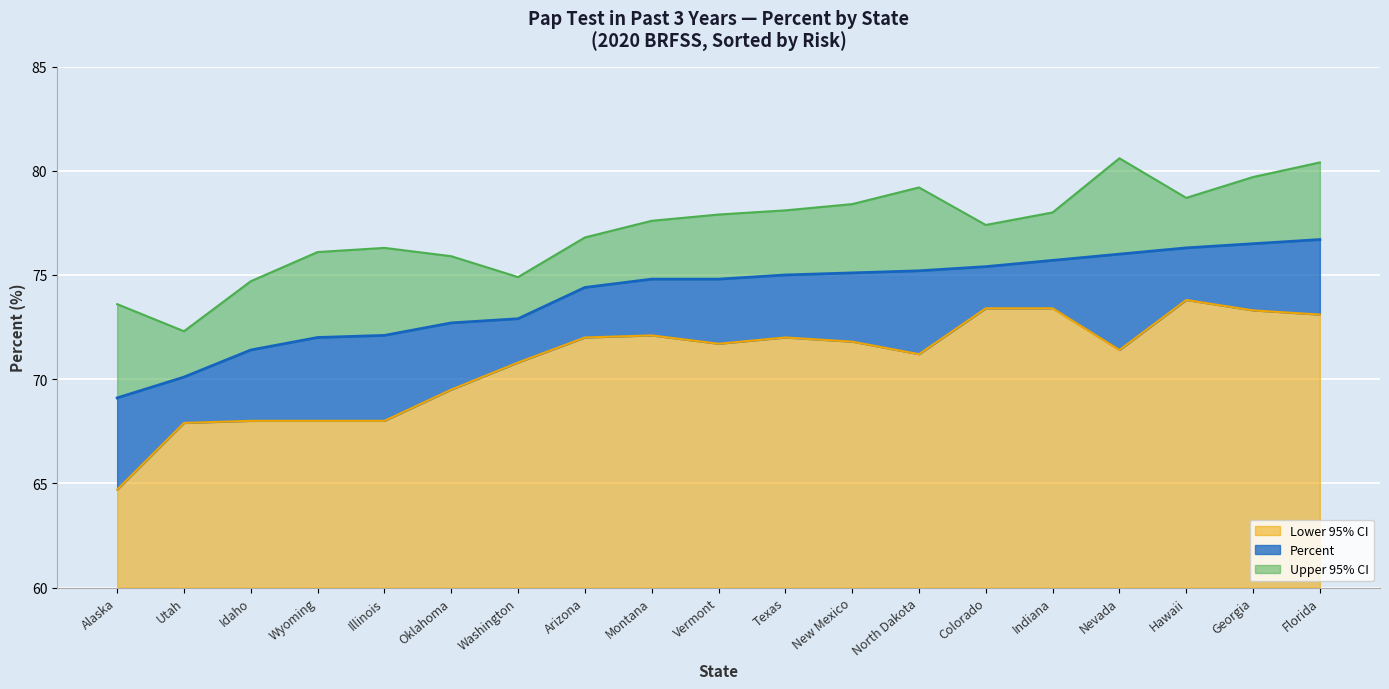

What is the minimum value shown in the chart?

64.7